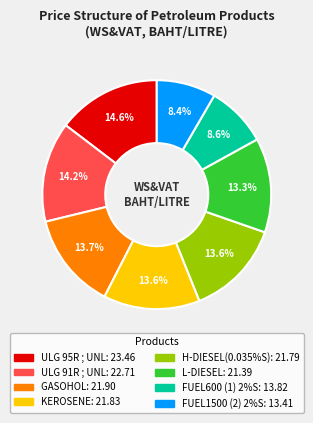

Does any single category account for the majority?

No